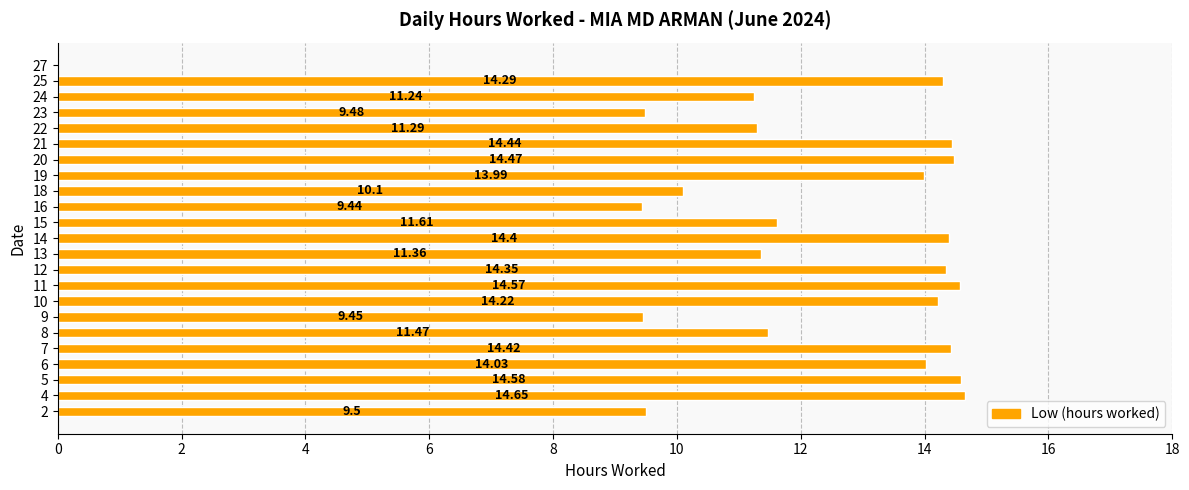

At which category does the chart reach its peak across all series?

4